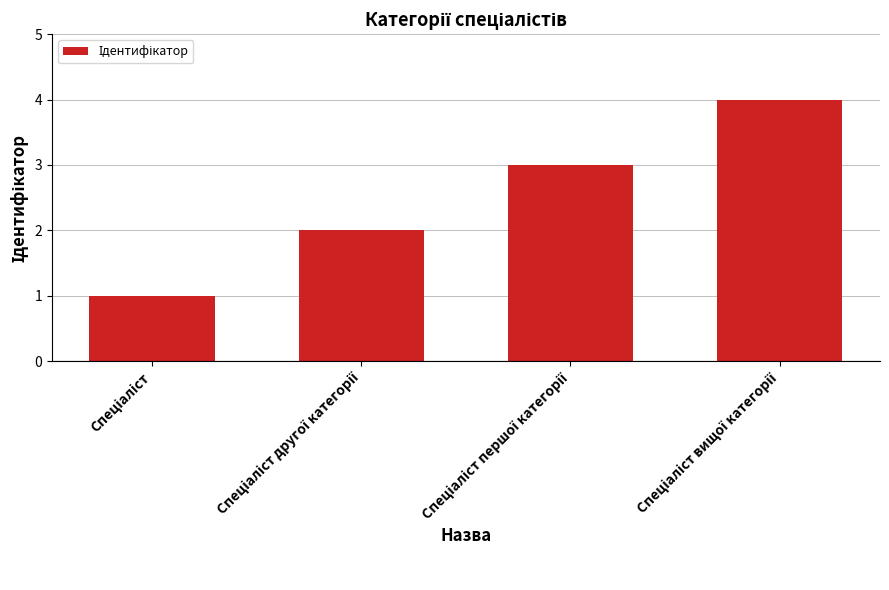

What is the smallest value displayed?

1